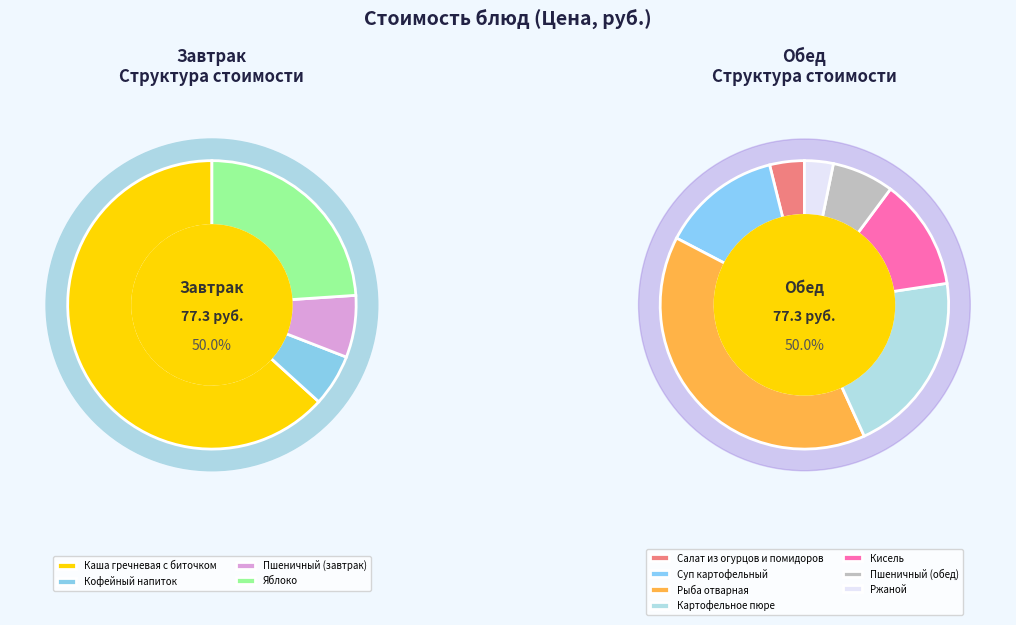

To the nearest percent, what is the average slice percentage?

9%